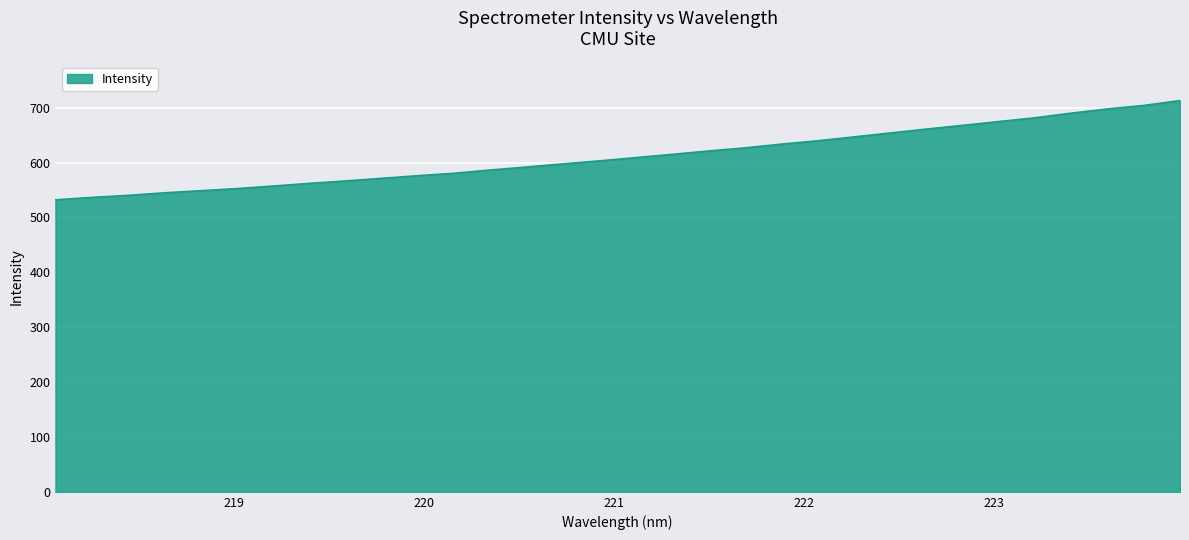

What is the greatest value displayed?

713.1